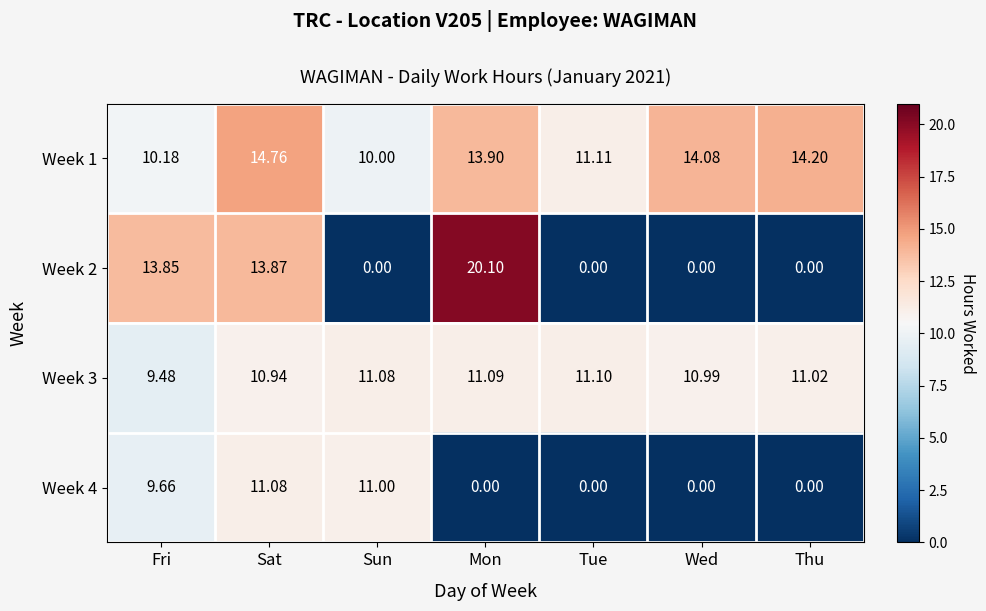

At which category is the sum across all series the highest?

Sat